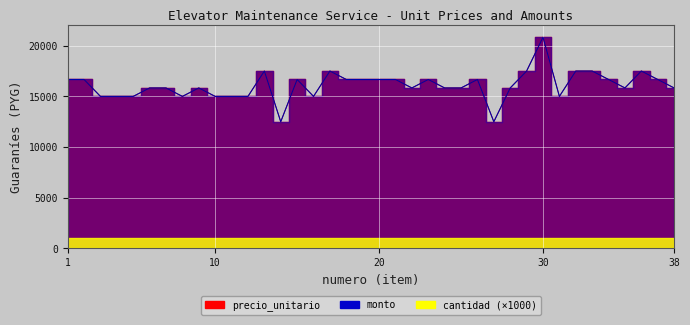

At which label is precio_unitario closest to 16666?

1